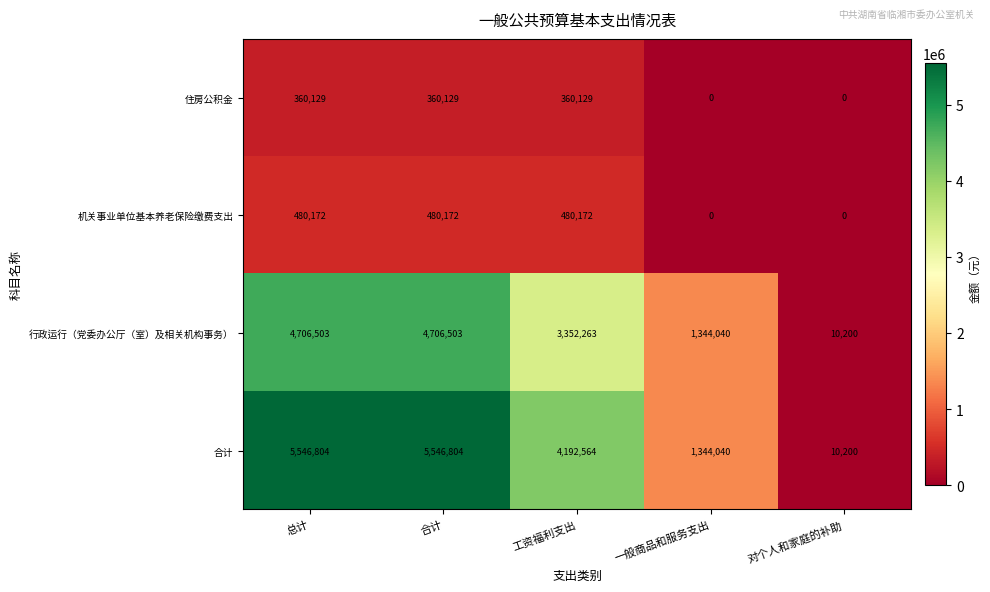

Which series changed the most between 合计 and 对个人和家庭的补助?

合计